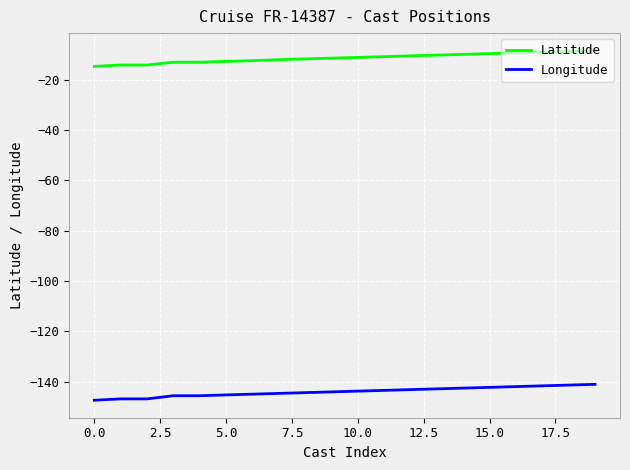

What is the difference between the maximum and minimum values in the Longitude series?

6.3